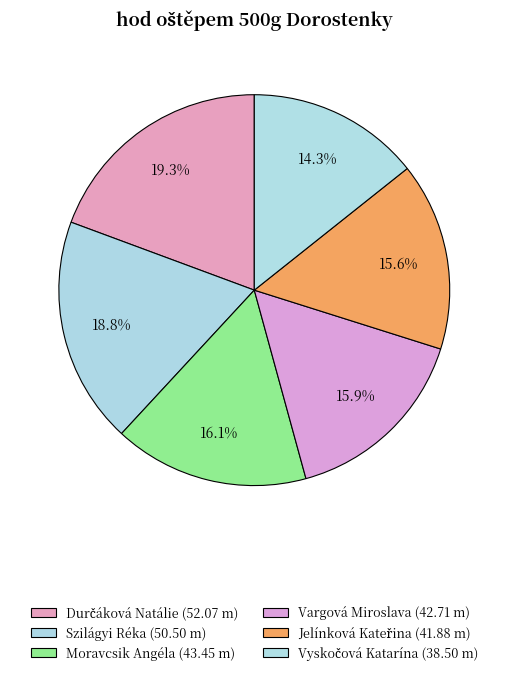

What is the change in value from Szilágyi Réka to Jelínková Kateřina?

-8.6